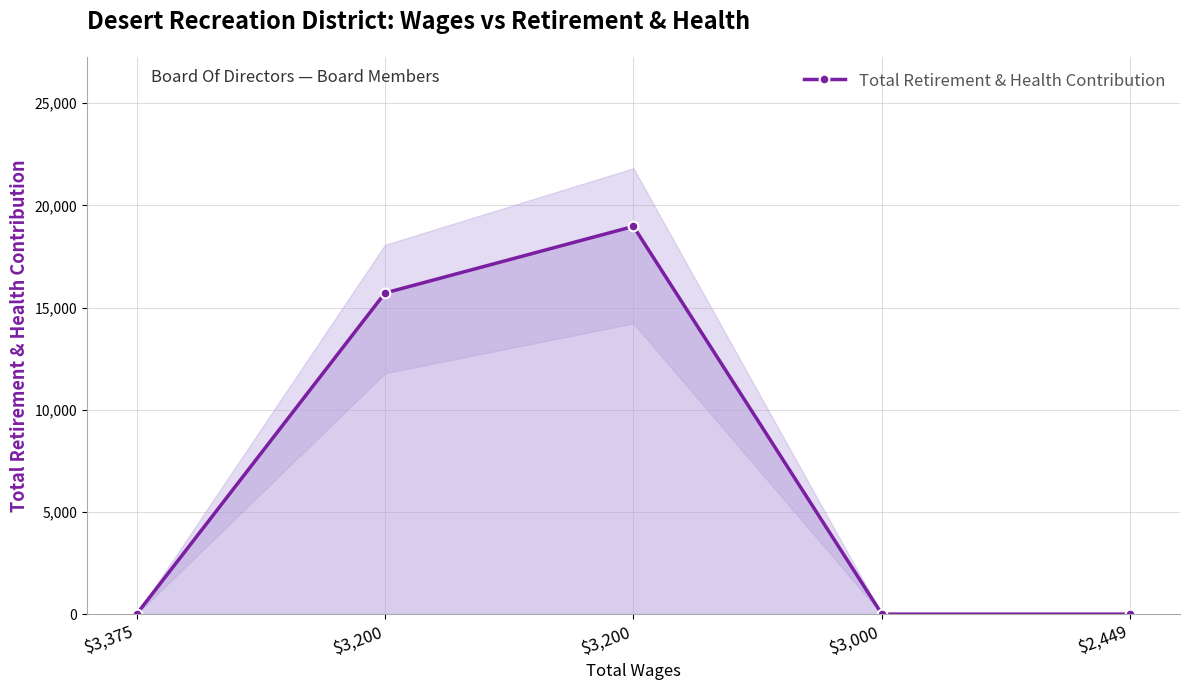

Reading left to right, what are all the values shown in this chart?

0	15714	18972	0	0